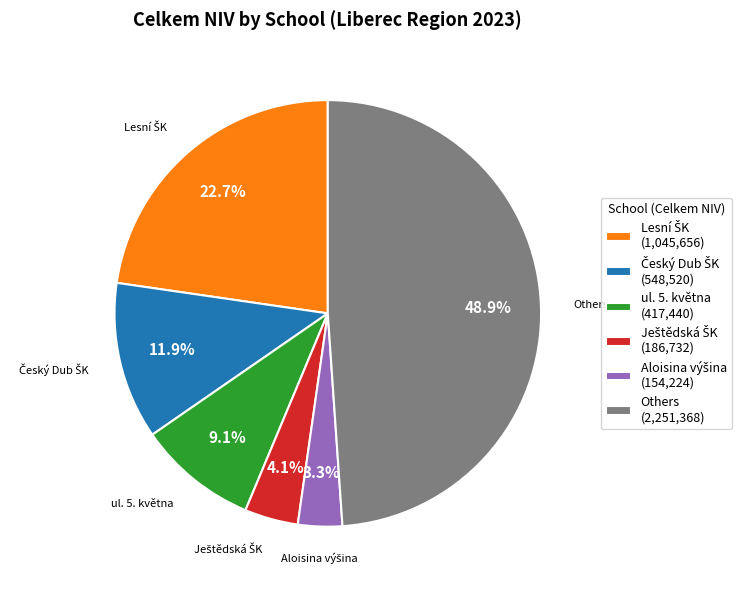

What is the largest slice in the pie chart?

Others (2,251,368)